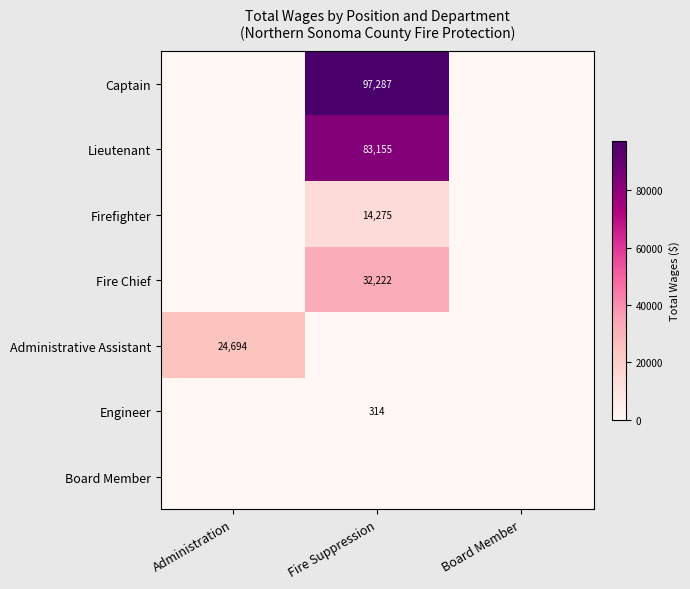

The Firefighter series shows 14275 at Fire Suppression. True or false?

True